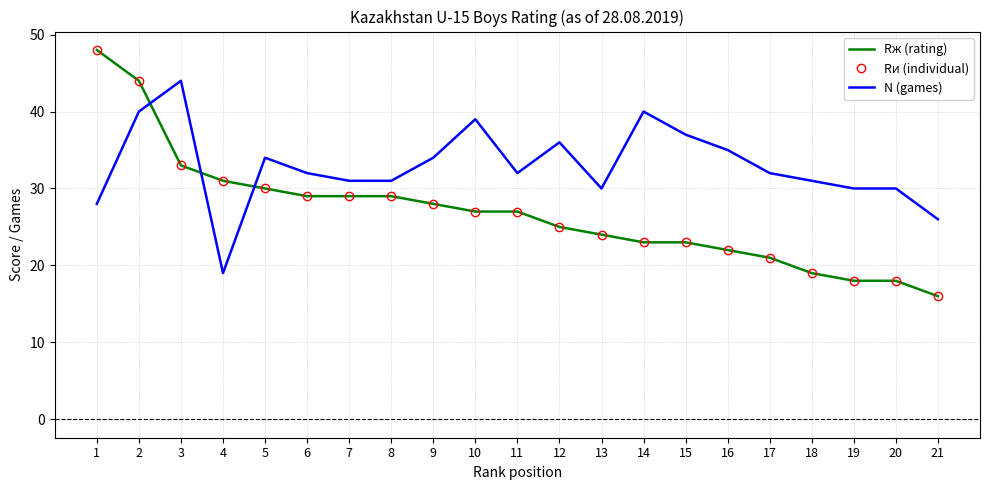

How many lines are shown in the chart?

3